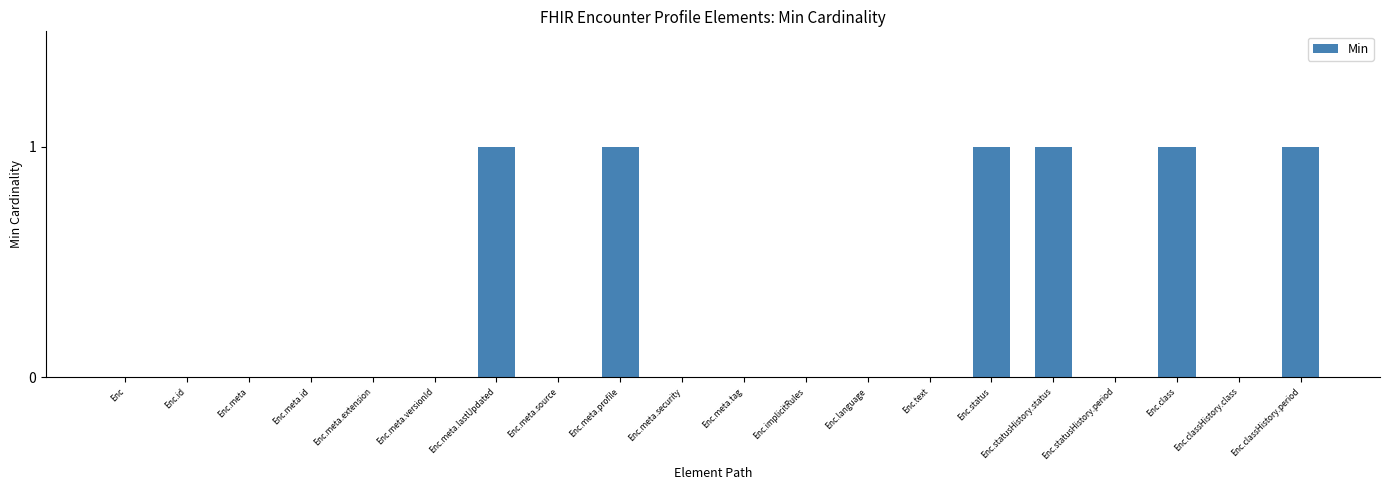

What is the sum of all values?

6